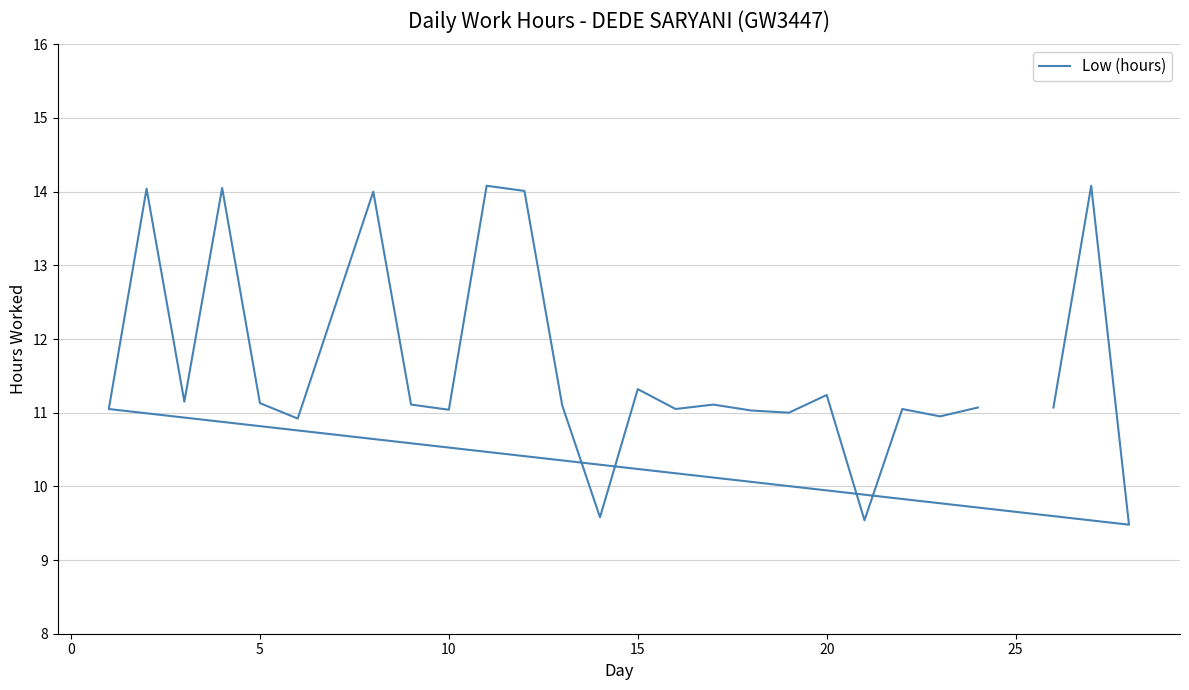

What is the difference between the maximum and second lowest values?

4.5